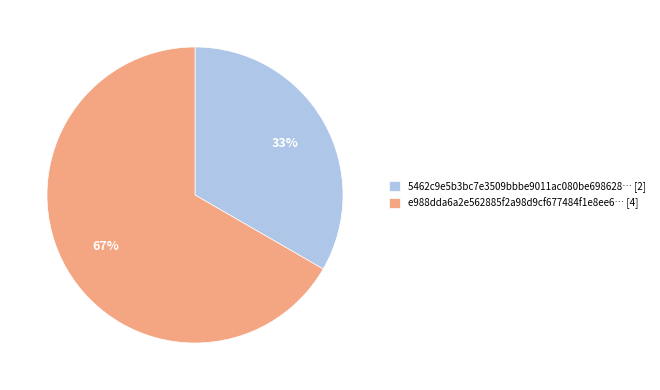

Do 5462c9e5b3bc7e3509bbbe9011ac080be698628… [2] and e988dda6a2e562885f2a98d9cf677484f1e8ee6… [4] together represent more than half of the pie?

Yes